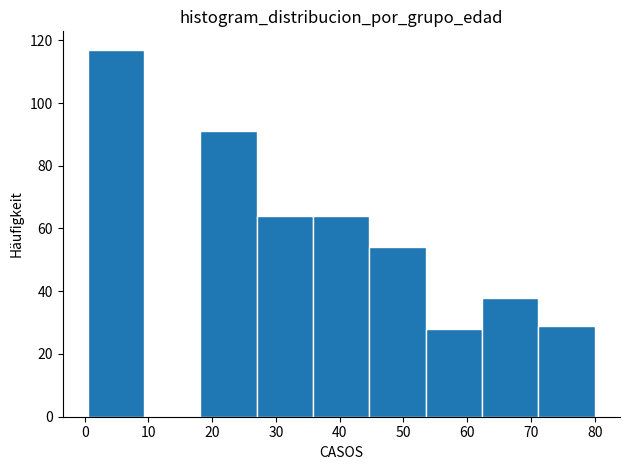

Reading left to right, transcribe this chart: for each bar, give the range it covers on the x-axis and its height. Neither the bar edges nor the heights are printed on the chart, so give them approximately, as read against the axes.

1 to 9: 118
9 to 18: 0
18 to 27: 92
27 to 36: 64
36 to 45: 64
45 to 54: 54
54 to 62: 28
62 to 71: 38
71 to 80: 30